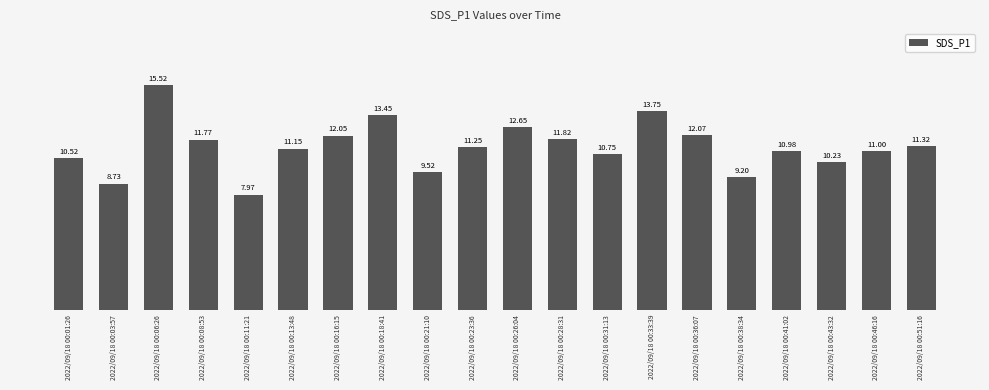

True or false: the data shows 3.5 at 2022/09/18 00:21:10.

False